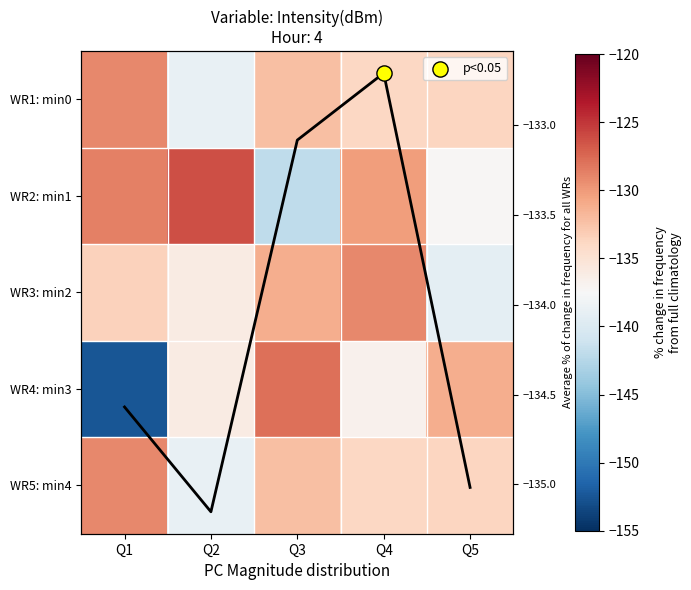

How many data points does each series have?

5